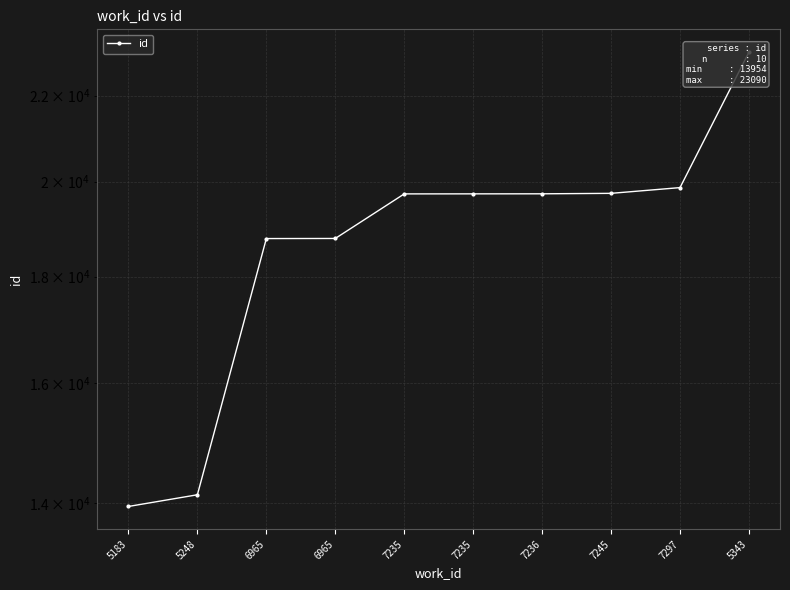

Approximately how many times larger is the value at 7245 compared to 6965?

1.1